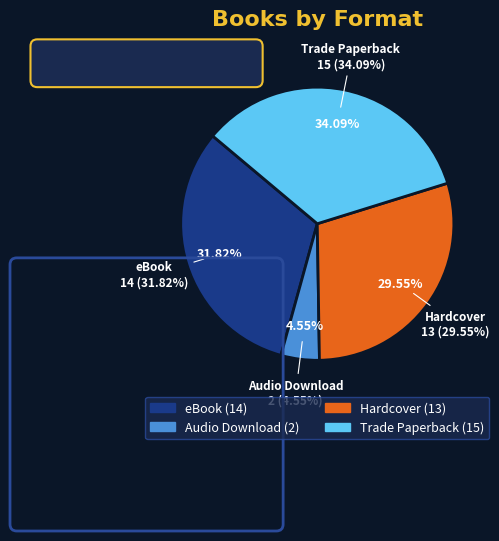

Is the sum of Hardcover and Audio Download greater than half?

No